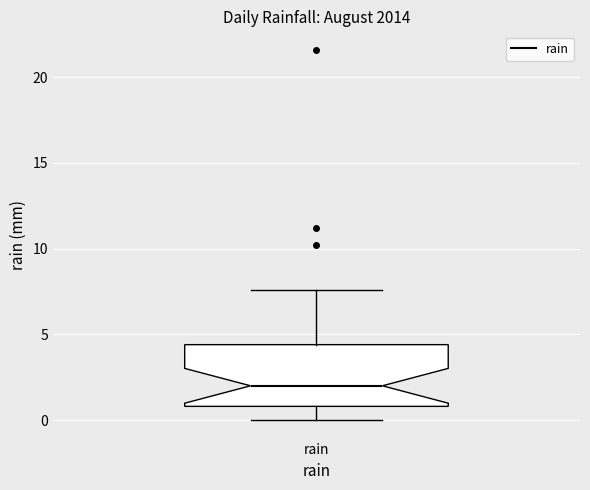

Transcribe this box plot: give where the median line is, the range the box spans, and where the two whiskers end, as read against the y-axis. The values are not printed on the chart, so give them approximately, as read against the axis.

median 2.0, box 1.0 to 4.5, whiskers 0.0 to 7.5